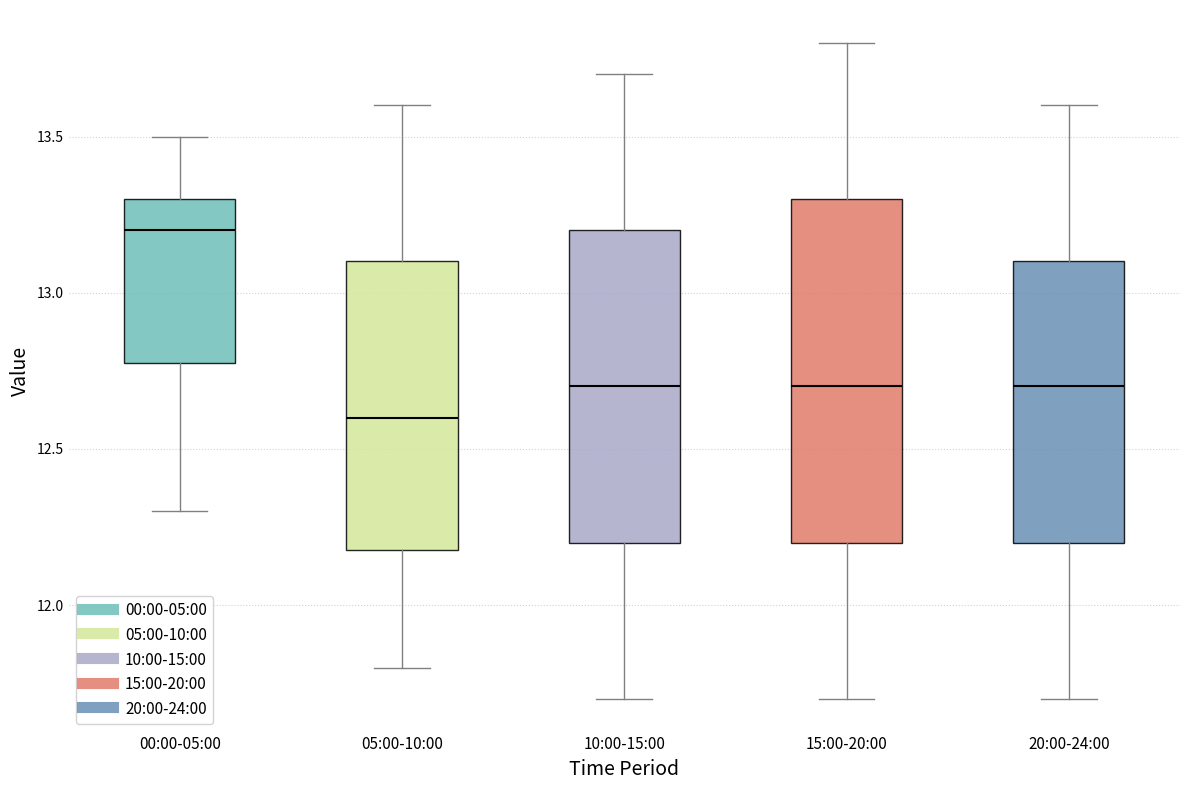

Comparing the boxes themselves (not the whiskers), which one is the tallest?

15:00-20:00